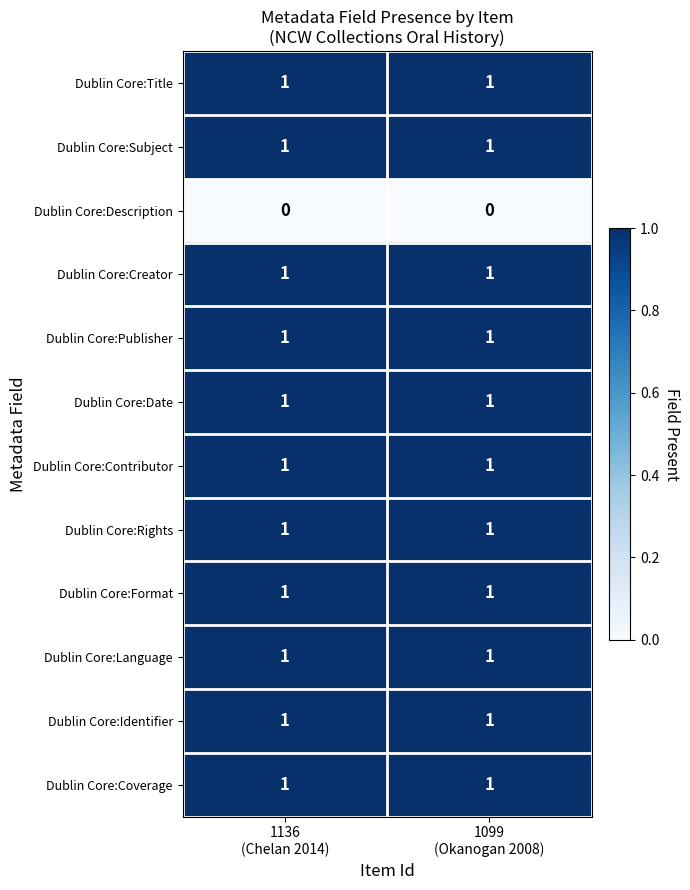

Reading left to right, what are all the values shown in this chart?

Dublin Core:Title: 1	1
Dublin Core:Subject: 1	1
Dublin Core:Description: 0	0
Dublin Core:Creator: 1	1
Dublin Core:Publisher: 1	1
Dublin Core:Date: 1	1
Dublin Core:Contributor: 1	1
Dublin Core:Rights: 1	1
Dublin Core:Format: 1	1
Dublin Core:Language: 1	1
Dublin Core:Identifier: 1	1
Dublin Core:Coverage: 1	1